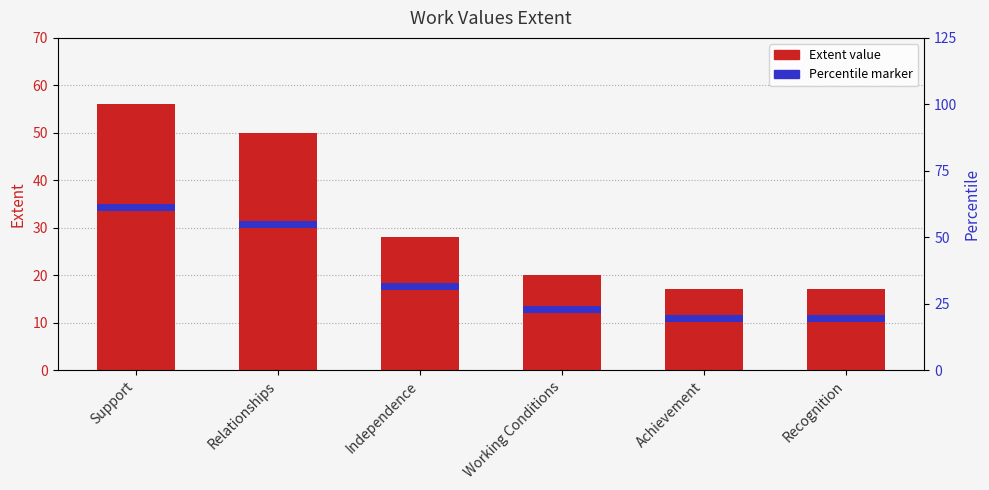

What position from the left is Working Conditions?

4